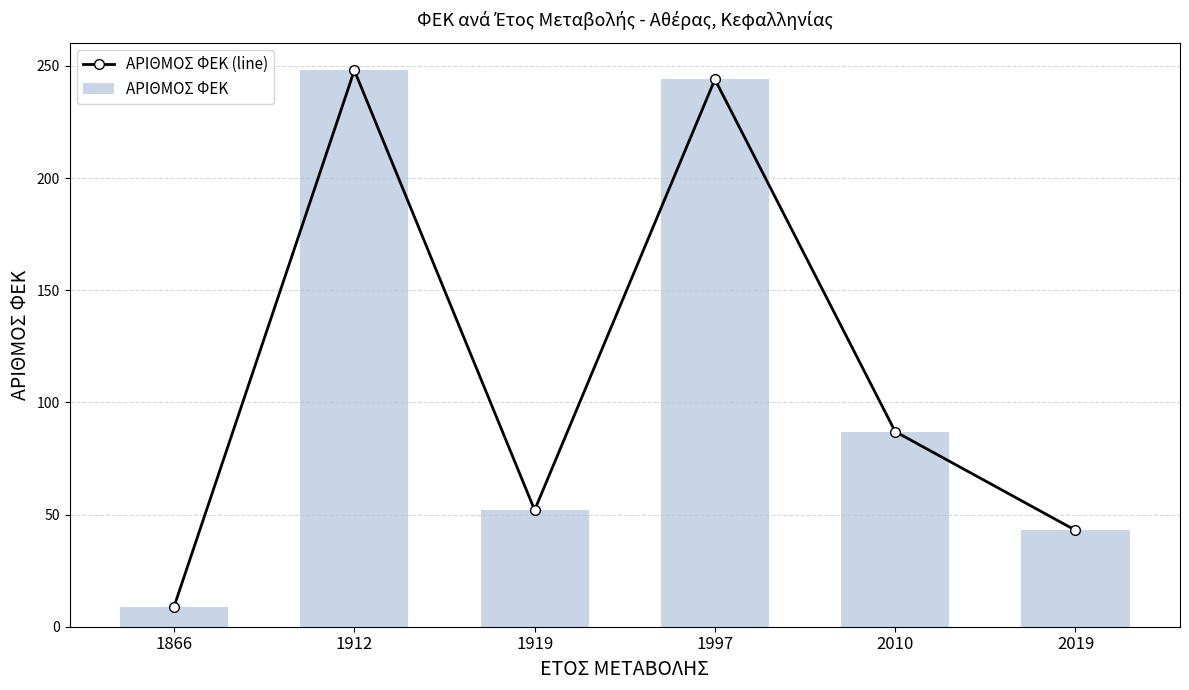

Reading left to right, transcribe all the data shown in this chart.

ΑΡΙΘΜΟΣ ΦΕΚ (line): 9	248	52	244	87	43
ΑΡΙΘΜΟΣ ΦΕΚ: 9	248	52	244	87	43